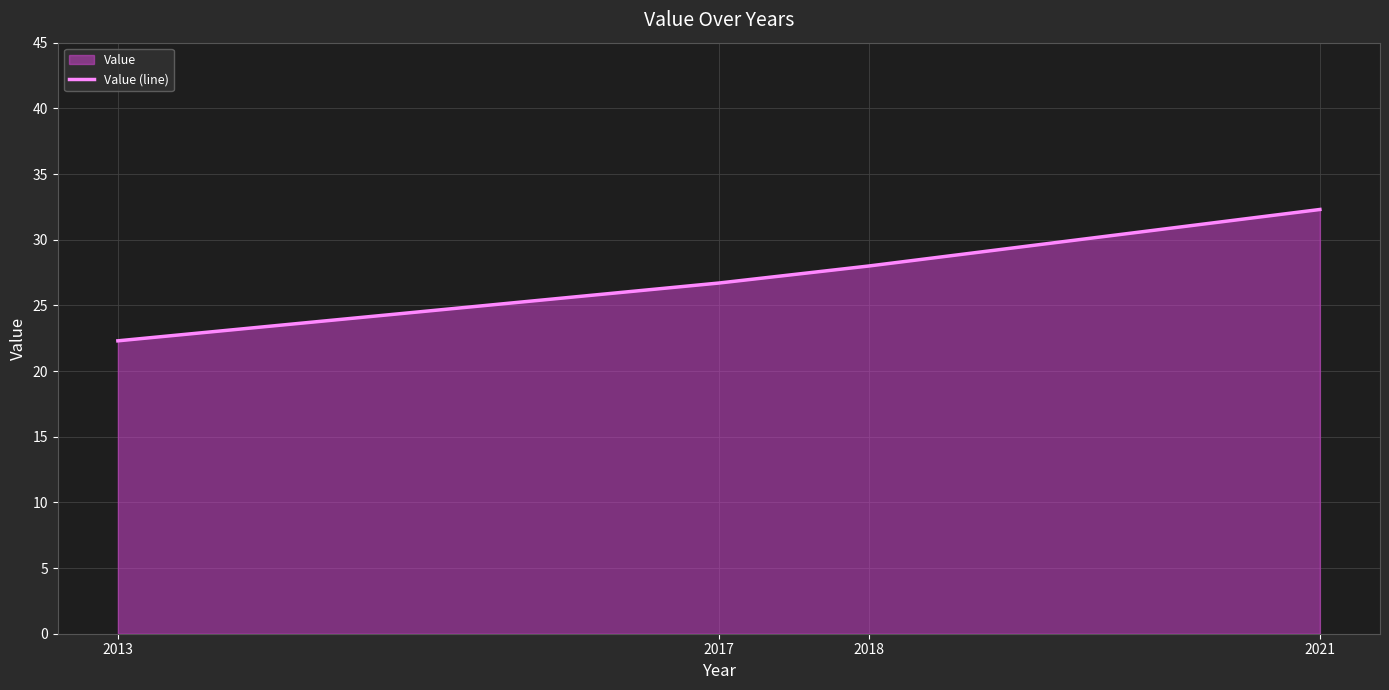

What is the smallest value displayed?

22.3